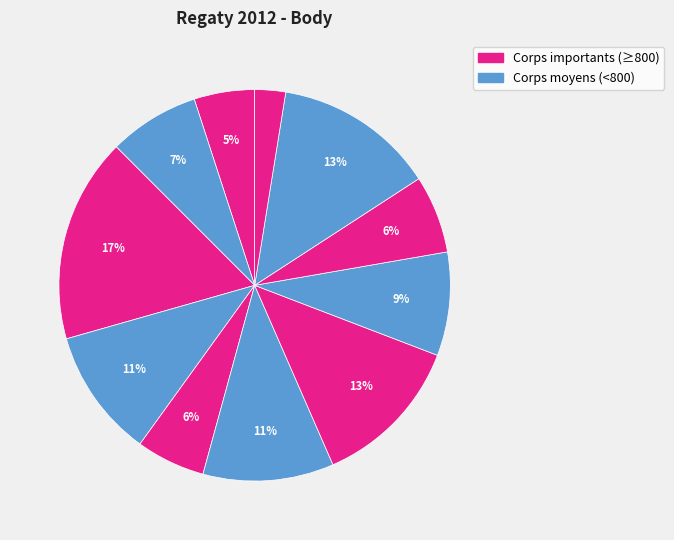

Is there any slice that represents more than half of the pie?

No